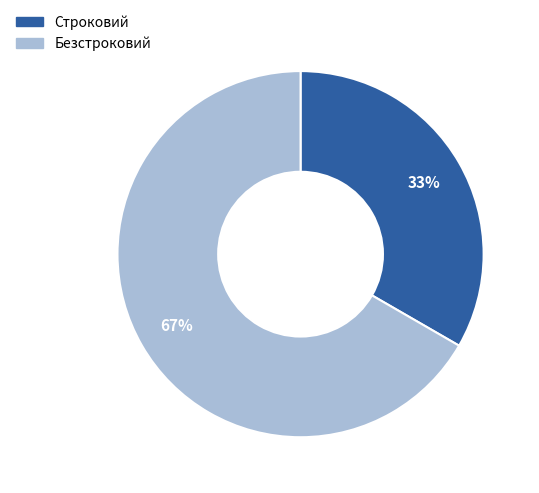

Approximately how many times larger is the value at Безстроковий compared to Строковий?

2.0